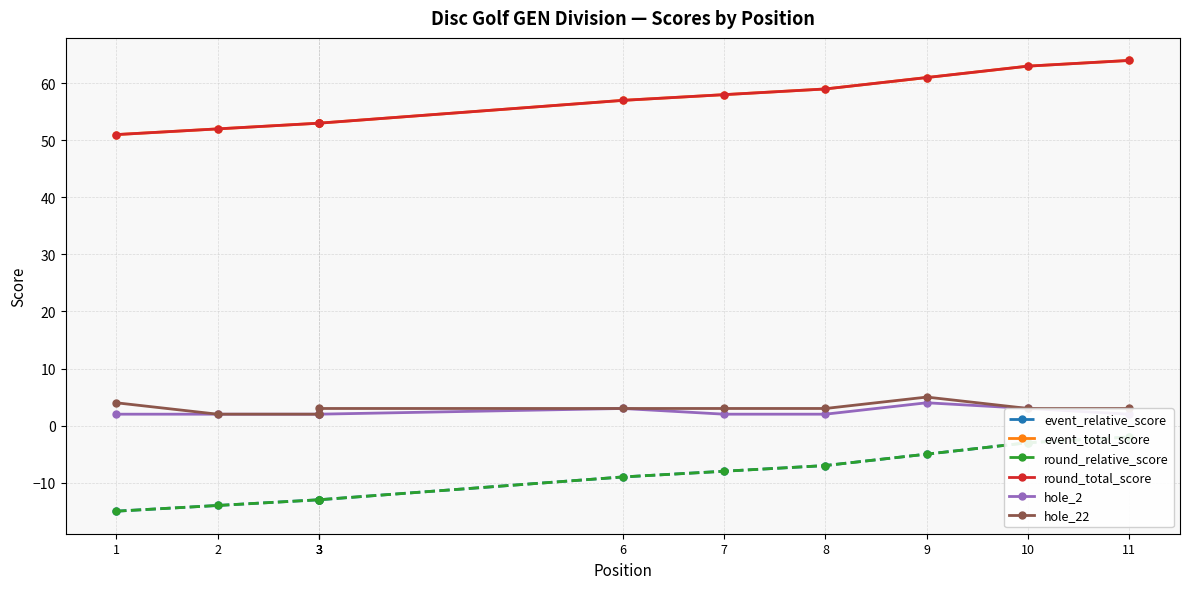

What is the maximum value shown in the chart?

64